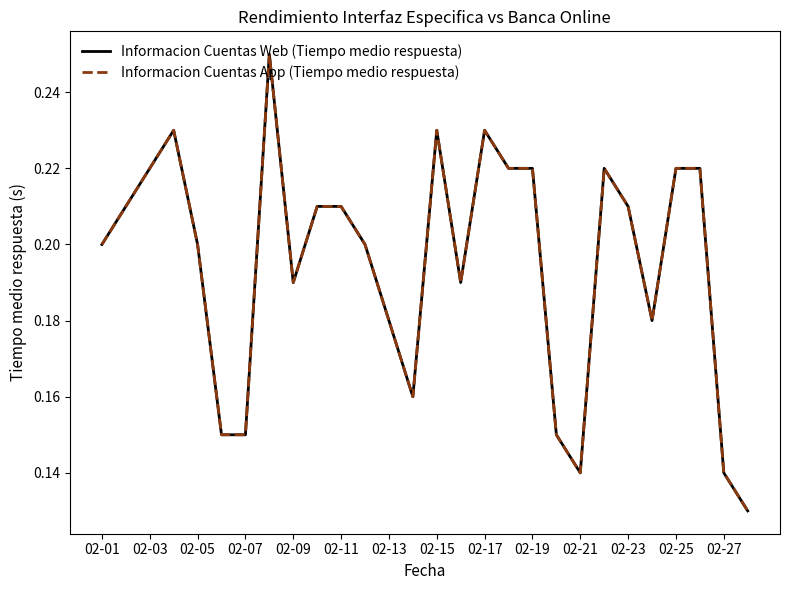

What is the average value of the Informacion Cuentas Web (Tiempo medio respuesta) series?

0.2